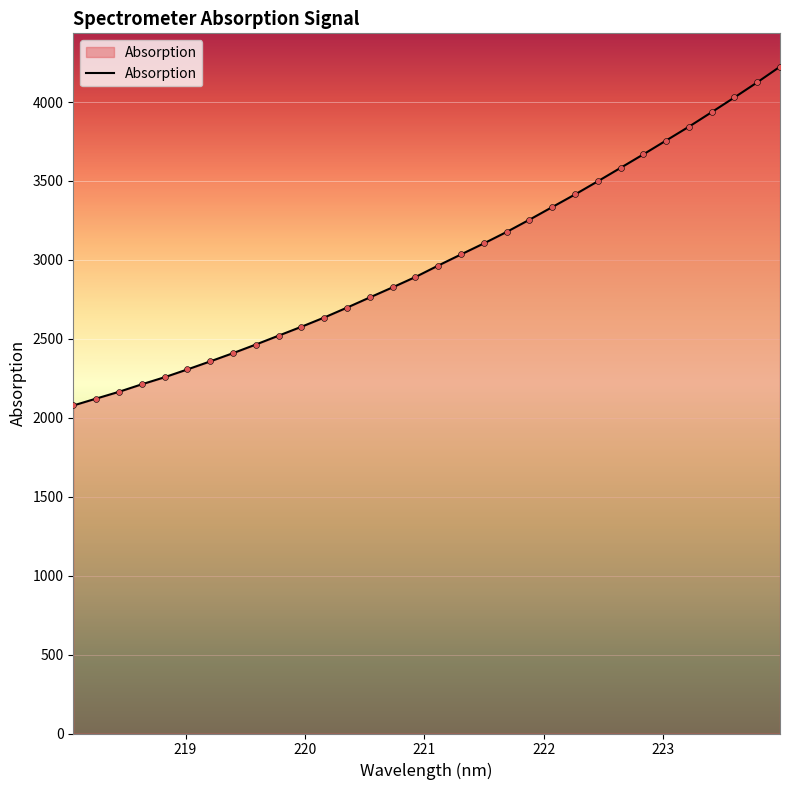

What is the maximum value shown in the chart?

4223.9